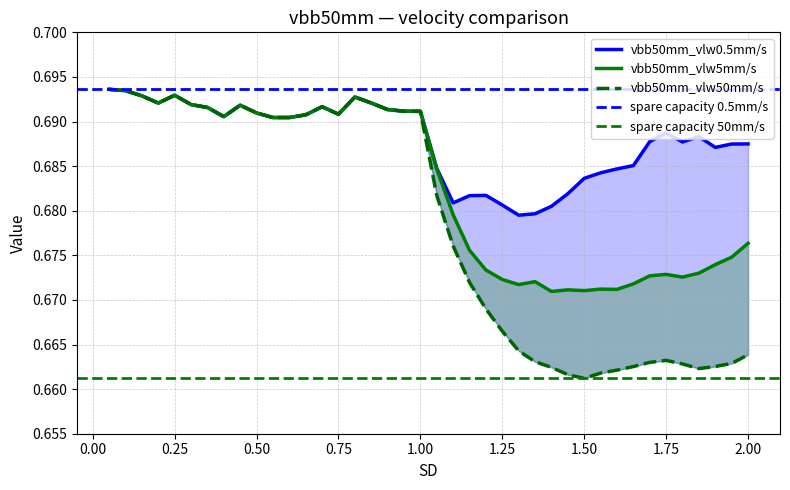

At how many categories does at least one series exceed 0?

40